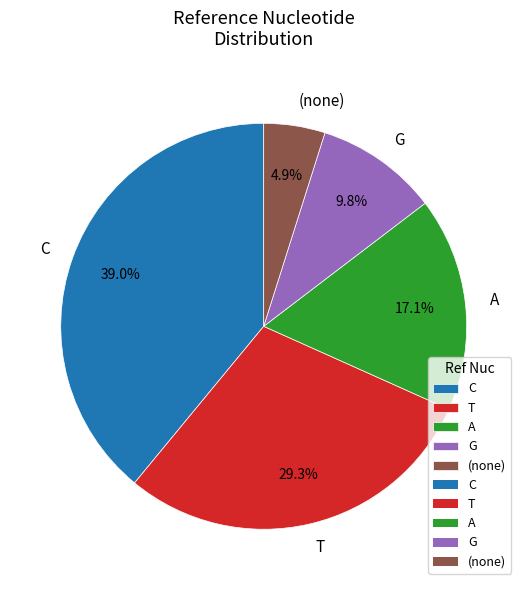

To the nearest percent, what is the difference between the largest and smallest slice percentages?

34%